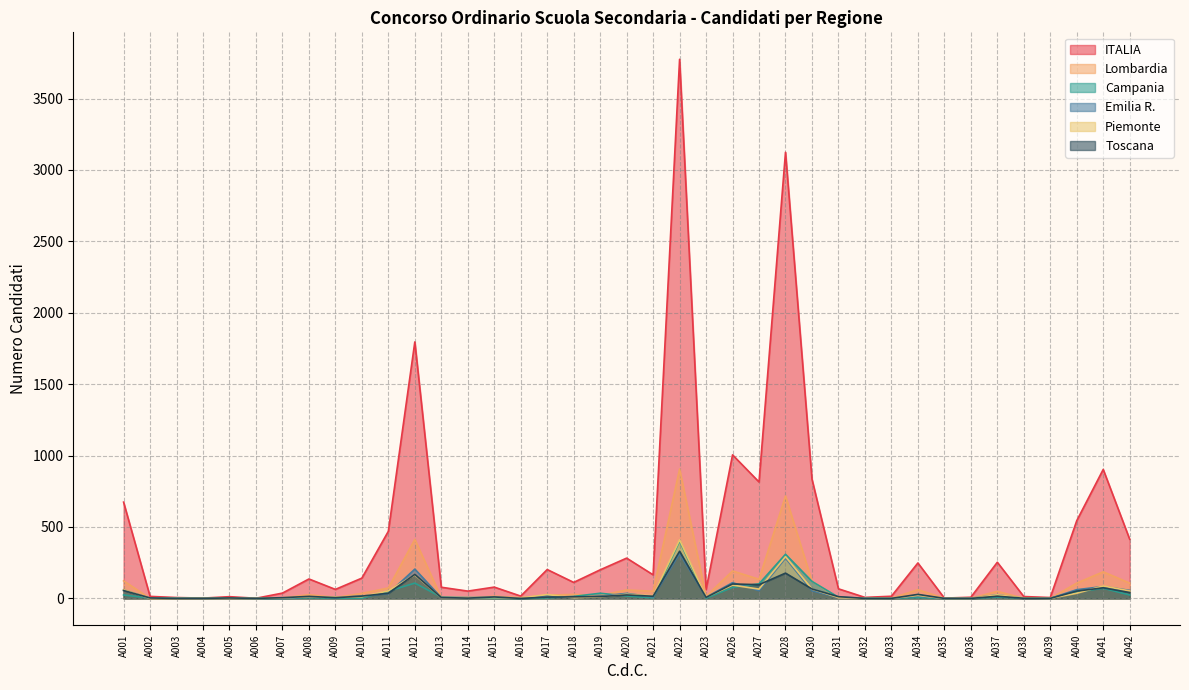

The value of ITALIA at A008 is 45. True or false?

False